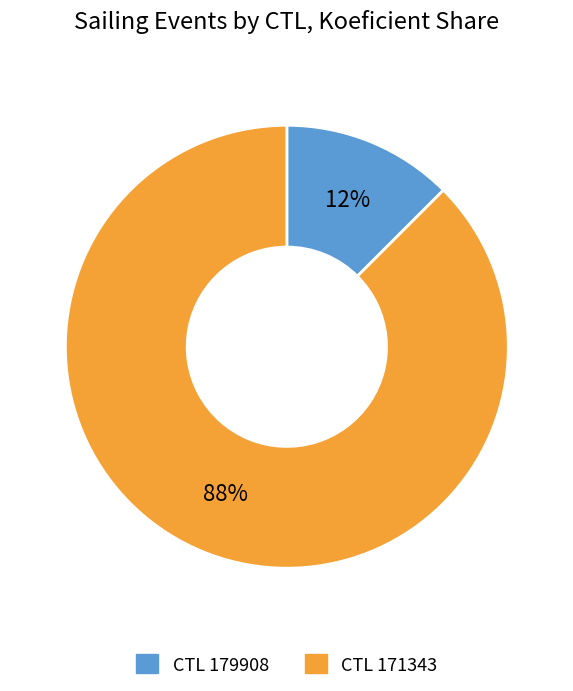

Is there a majority slice in this chart?

Yes